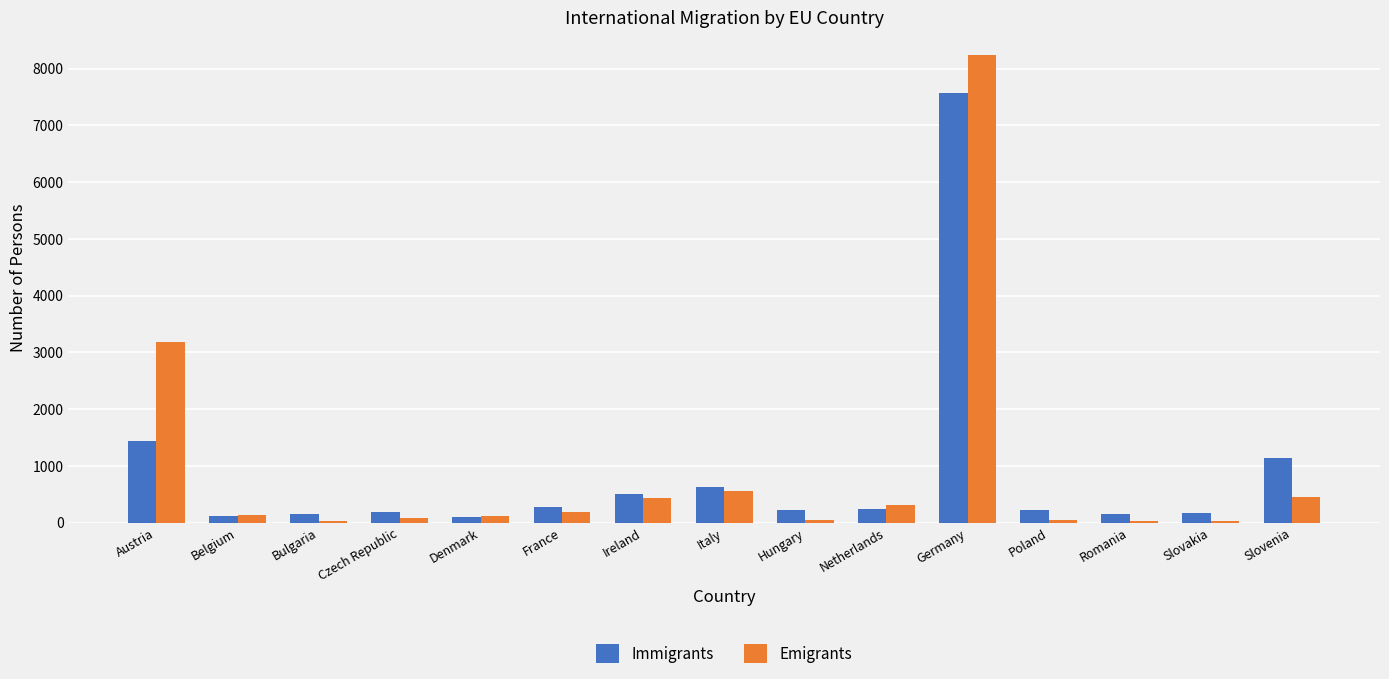

What is the total value across all series at Netherlands?

542